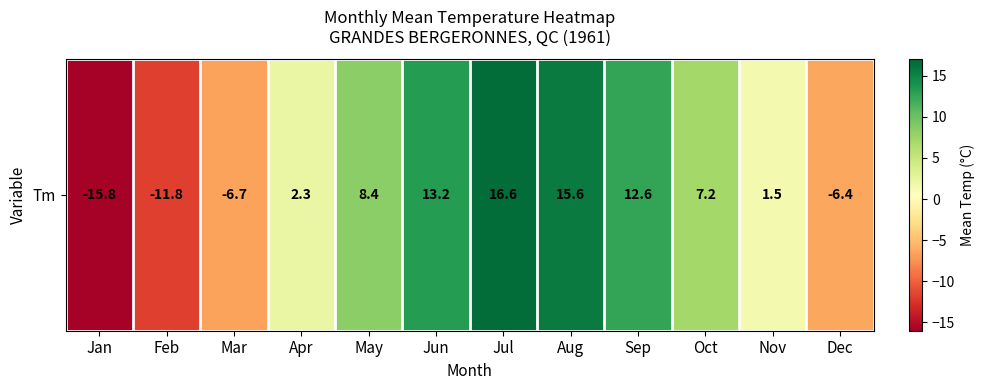

The value at Jun is 21.5. True or false?

False